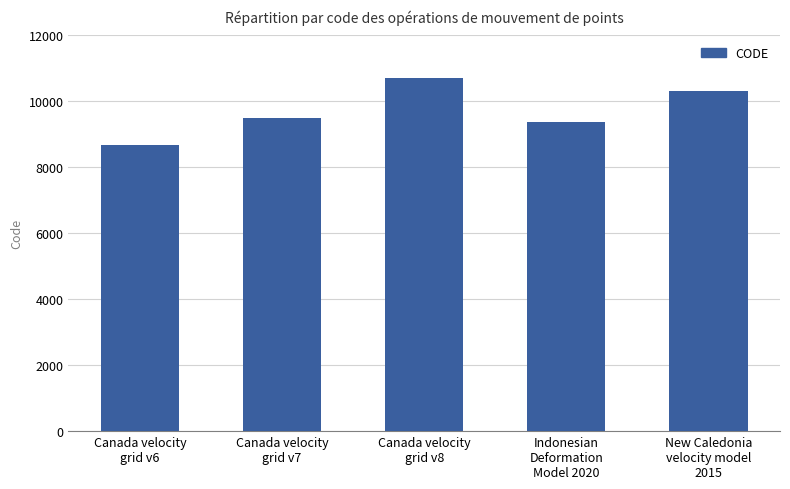

What is the ratio of the value at Canada velocity
grid v8 to the value at Canada velocity
grid v6?

1.2